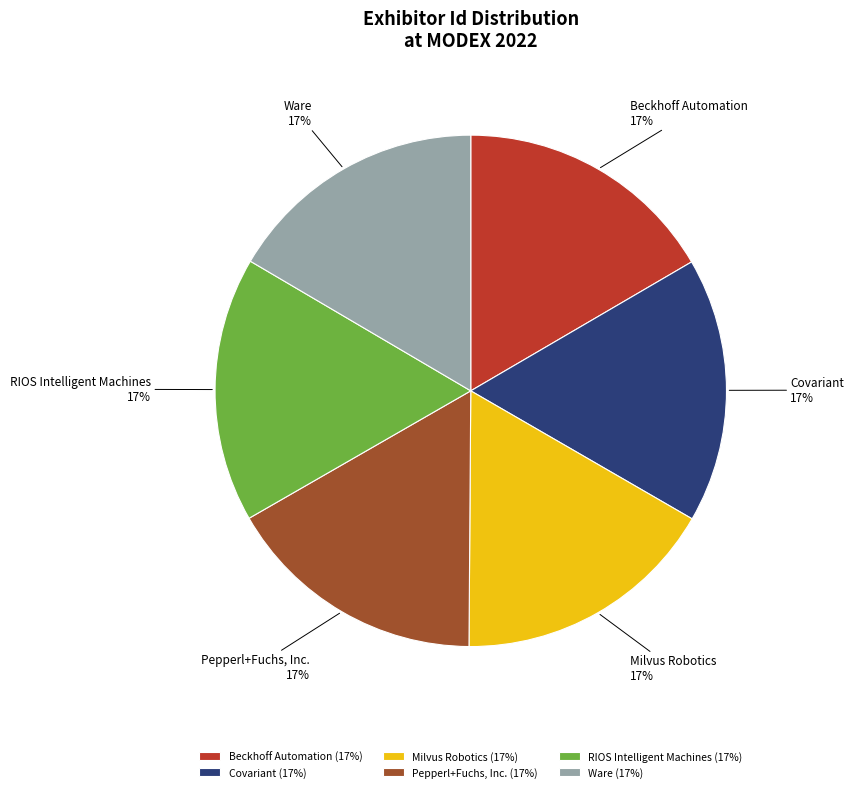

Combined, do Pepperl+Fuchs, Inc. and Milvus Robotics account for over 50%?

No